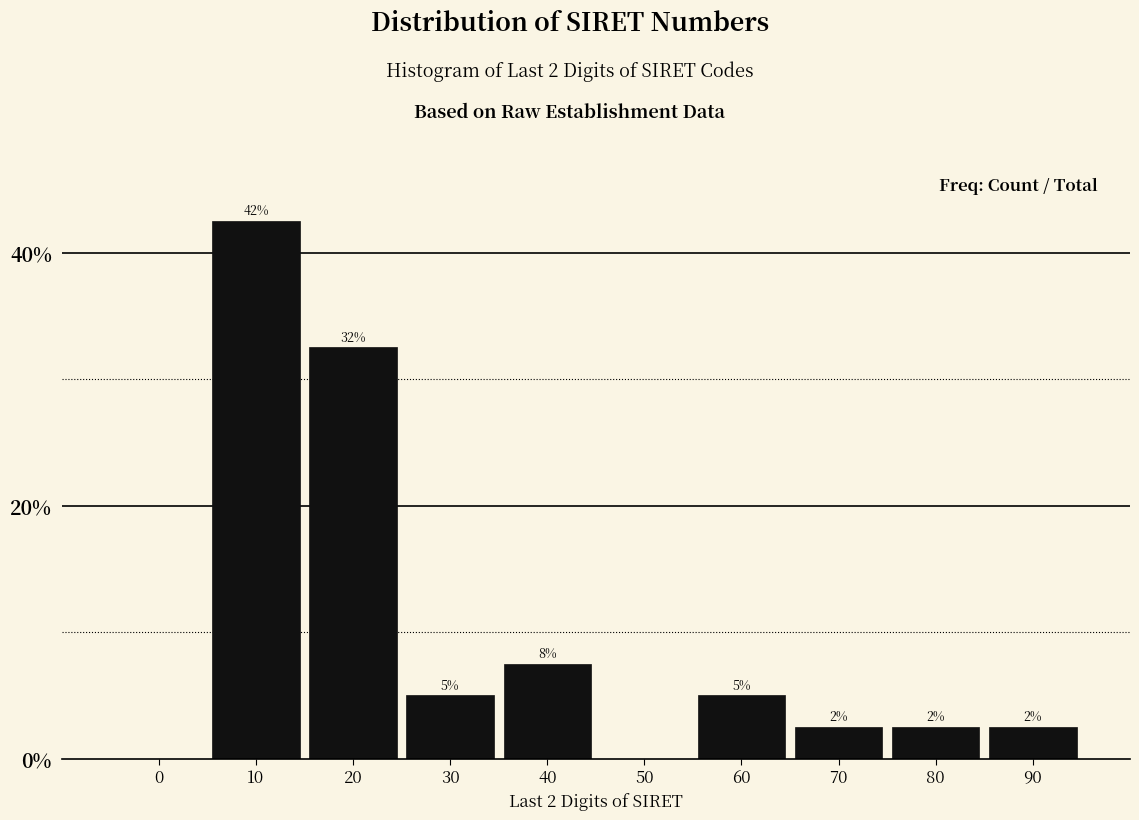

Are the bars horizontal?

No